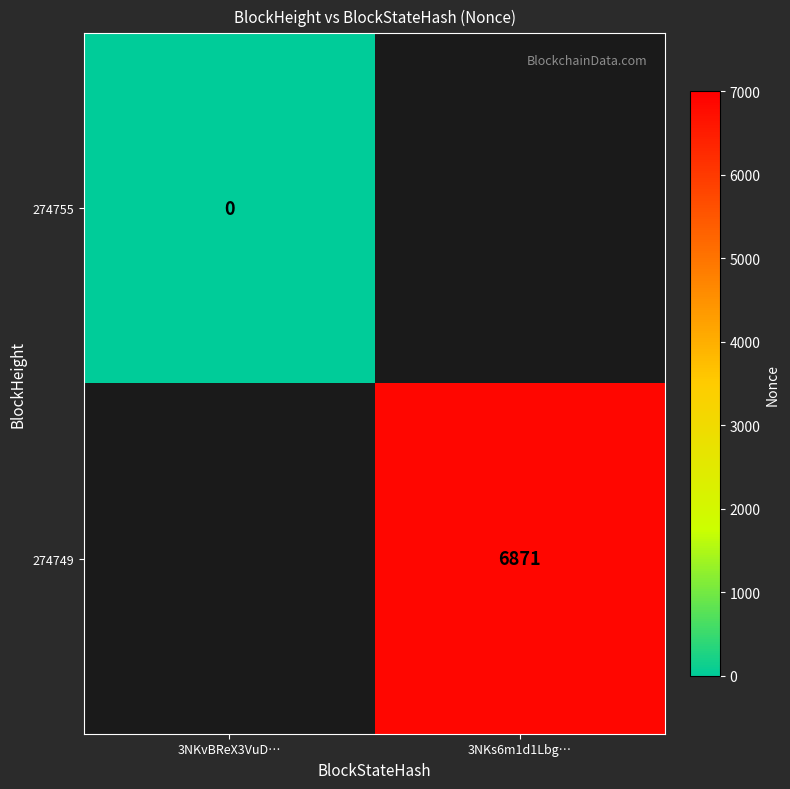

Is it true that 274749 equals 9165 at 3NKs6m1d1Lbg…?

False